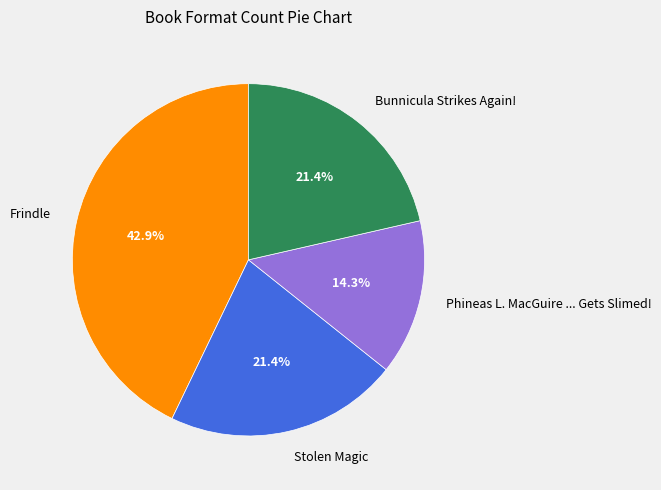

Do Stolen Magic and Phineas L. MacGuire ... Gets Slimed! together represent more than half of the pie?

No